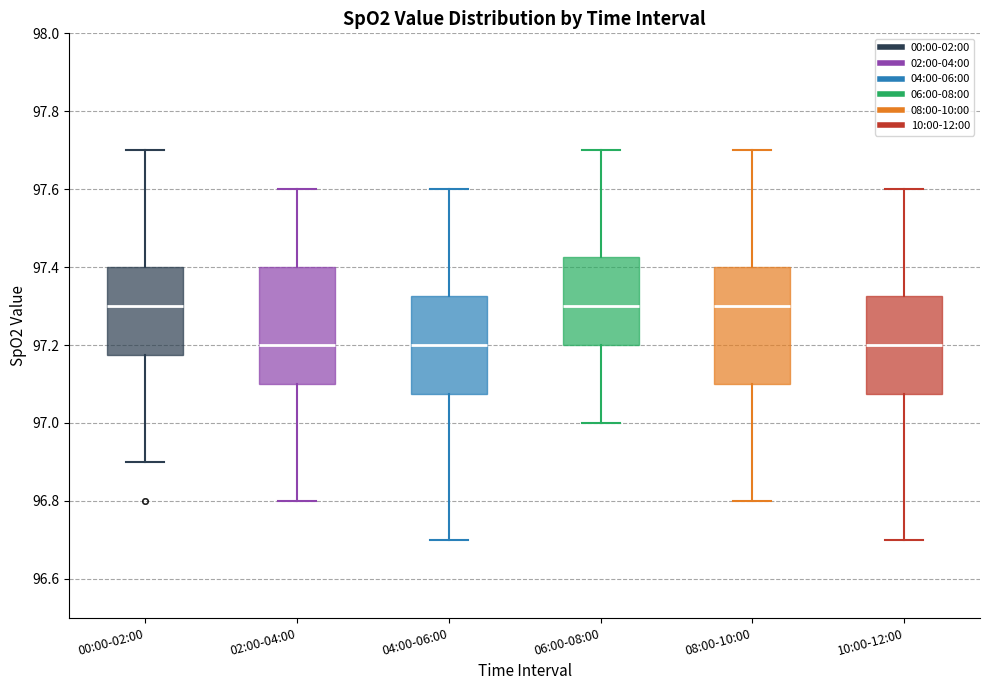

Where does the lower whisker of the box for 02:00-04:00 end on the y-axis? The values are not printed on the chart, so give them approximately, as read against the axis.

96.80